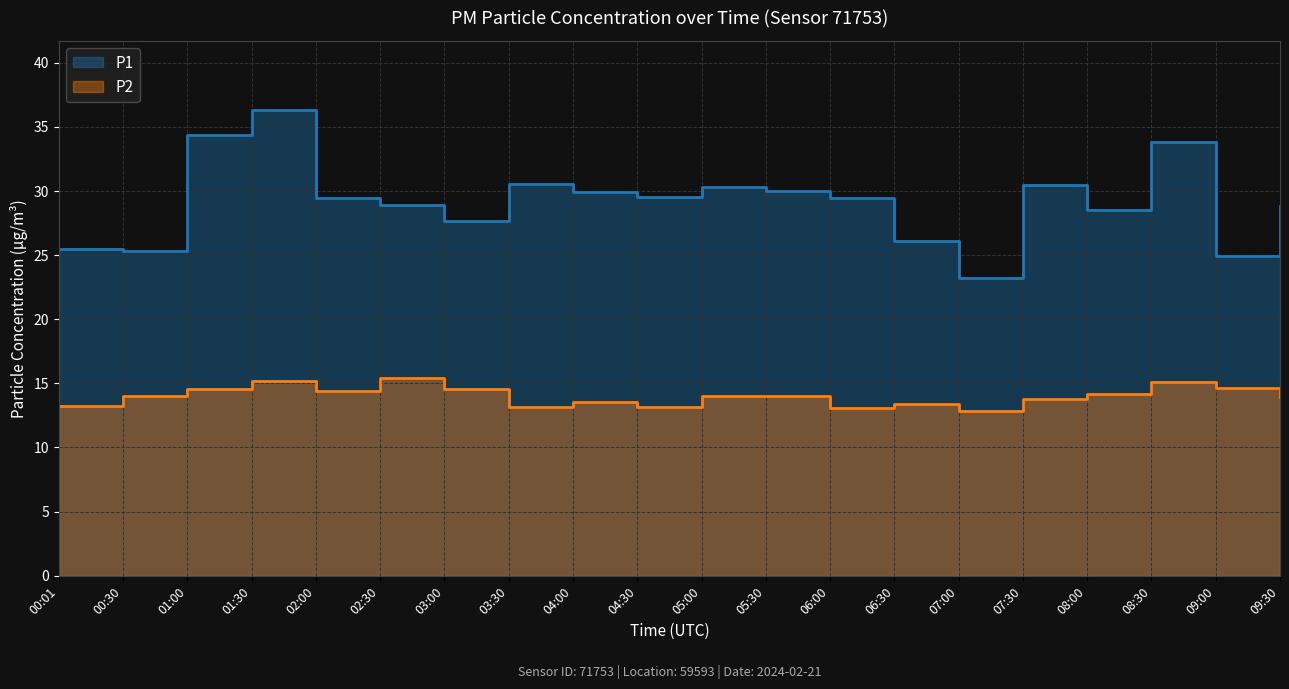

Which series has the widest spread of values?

P1